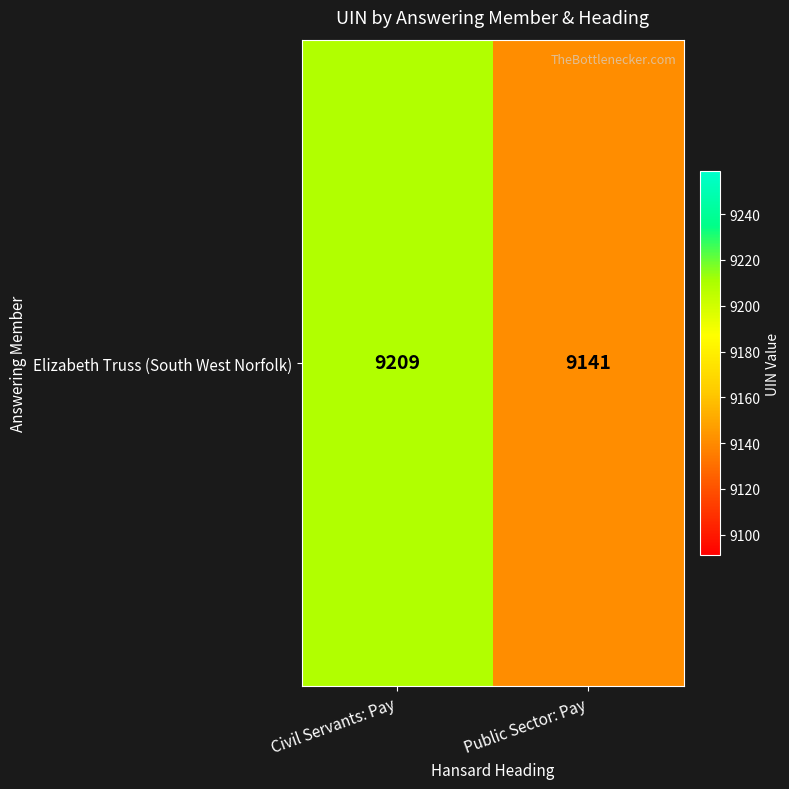

What is the sum of all values?

18350